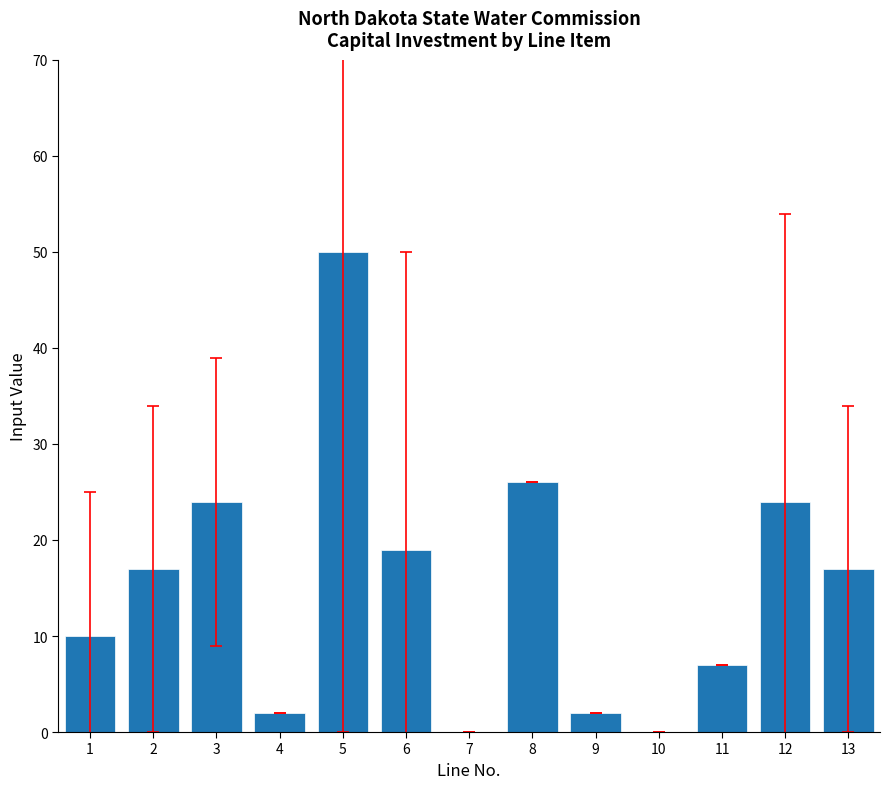

What is the greatest value displayed?

50